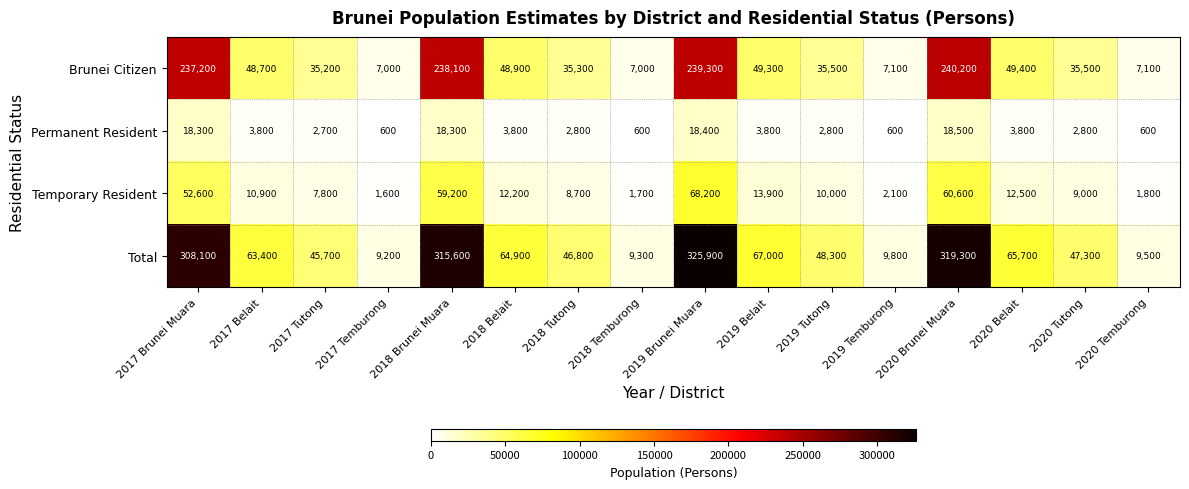

Which category has the highest value in the Brunei Citizen series?

2020 Brunei Muara